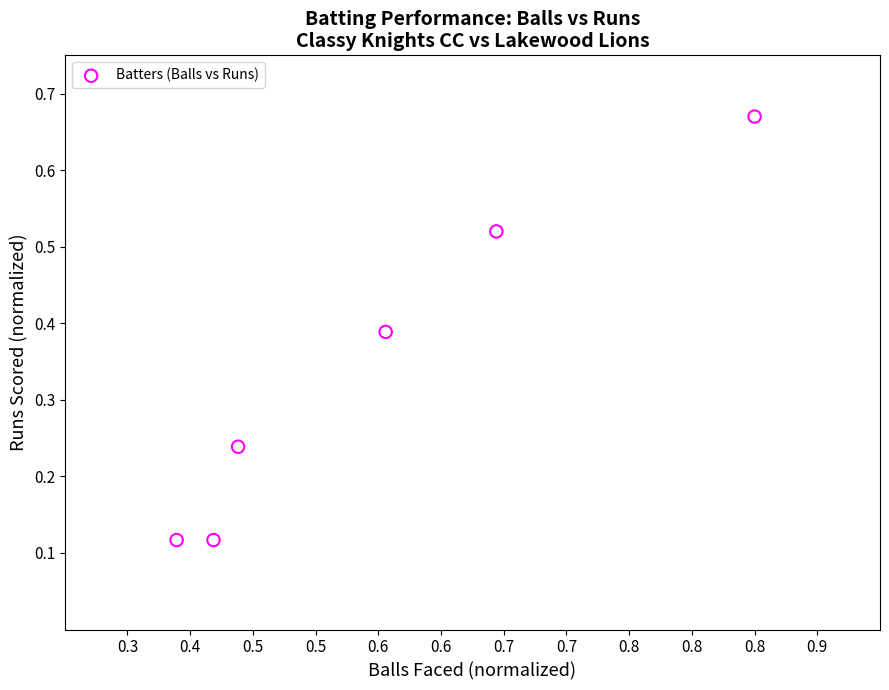

What is the range of Y values (max minus min)?

0.6